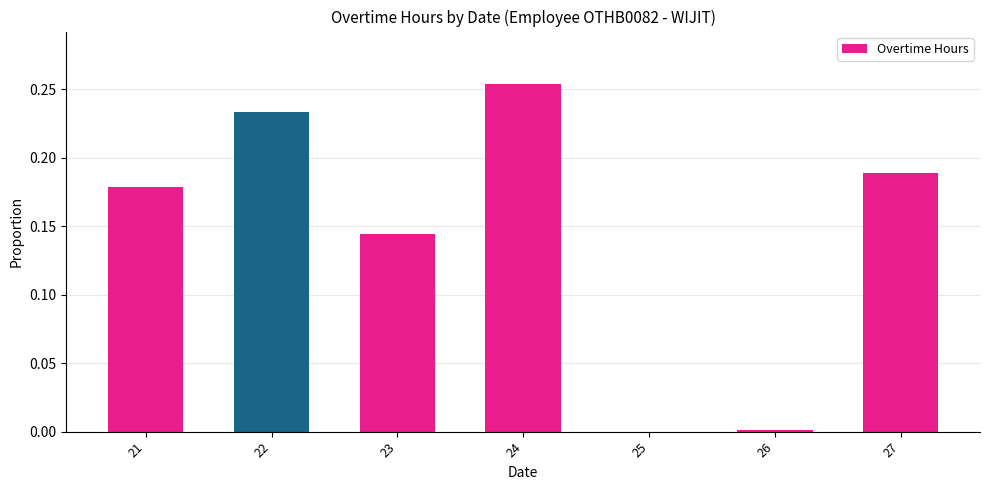

What is the sum of the values at 24 and 27?

0.4